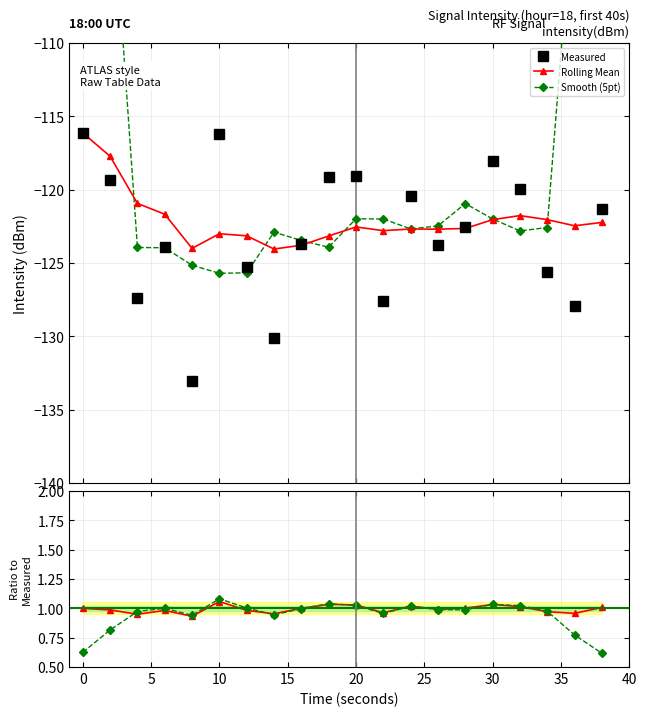

True or false: Rolling Mean and Smooth / Measured cross at least once.

False